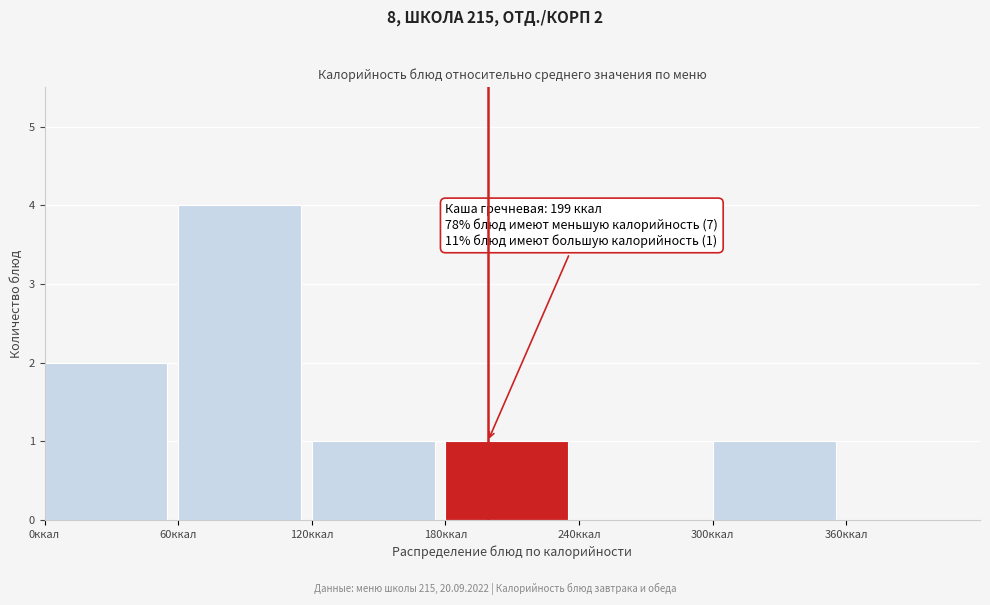

Over which range of the x-axis is the bar tallest?

60 to 120